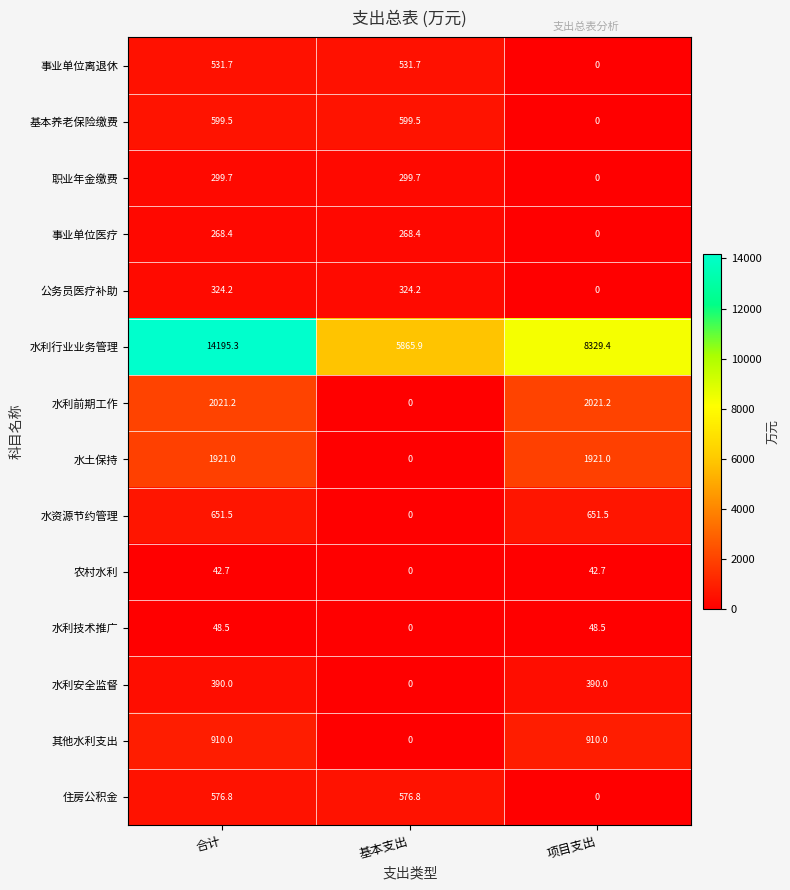

What is the average value of the 水资源节约管理 series?

434.3